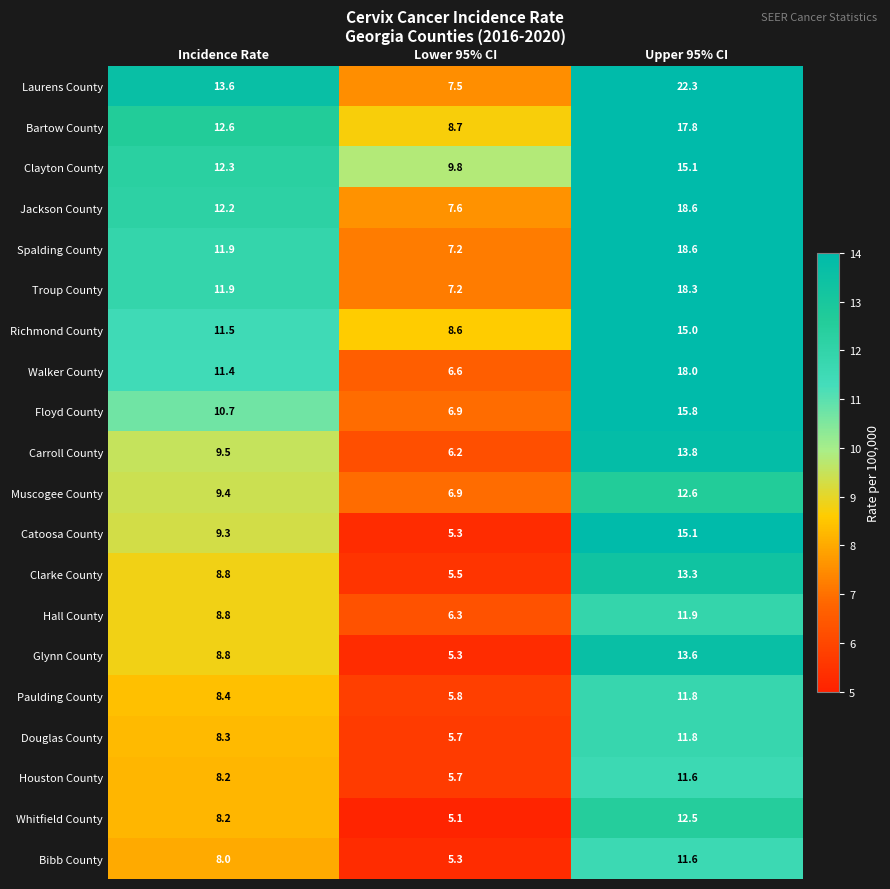

What is the total value across all series at Lower 95% CI?

133.2